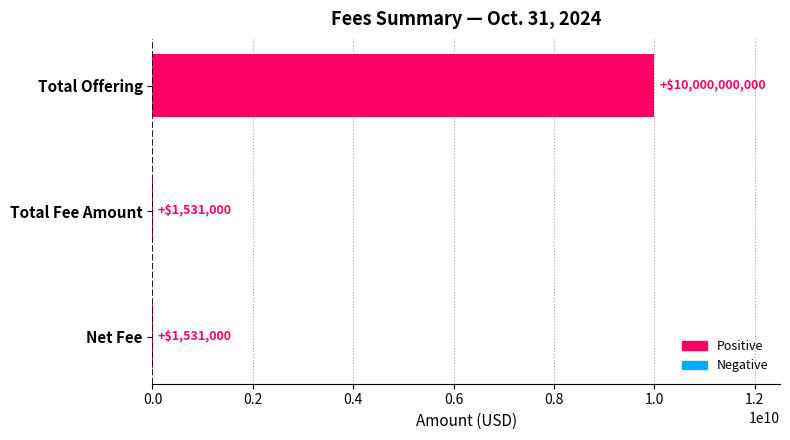

How many values are between 1531000 and 10000000000?

3